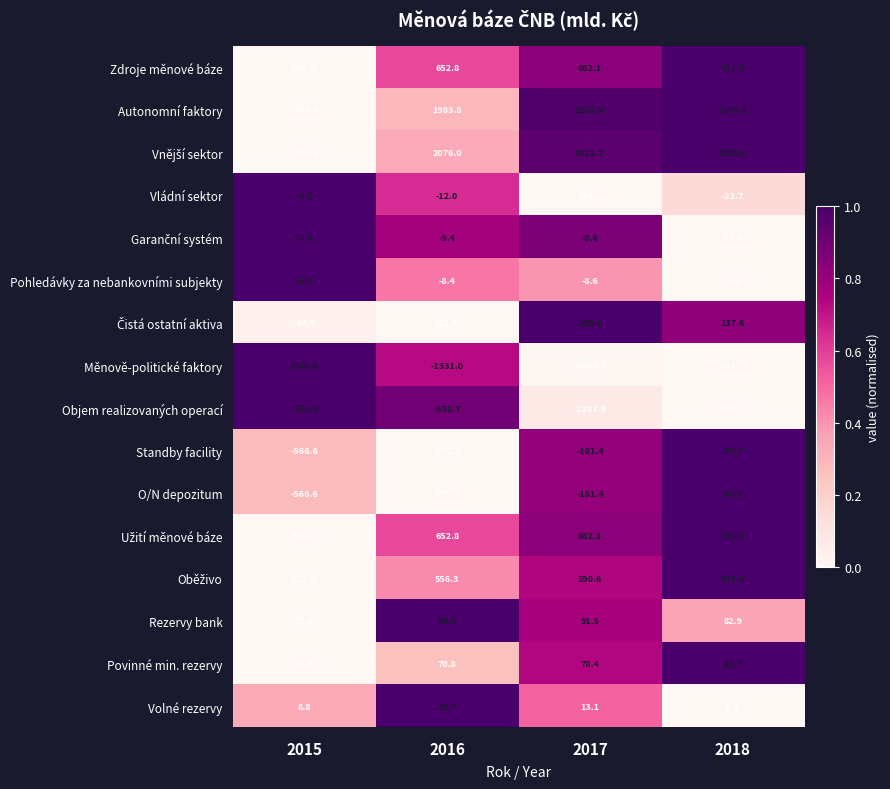

Count the number of data series in this chart.

16